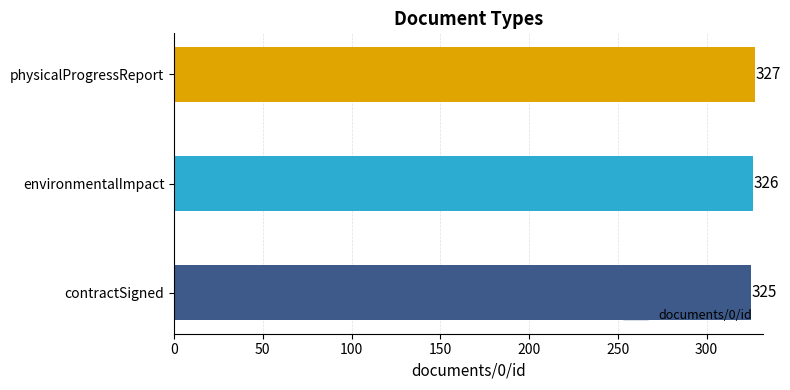

What is the approximate value at contractSigned?

325